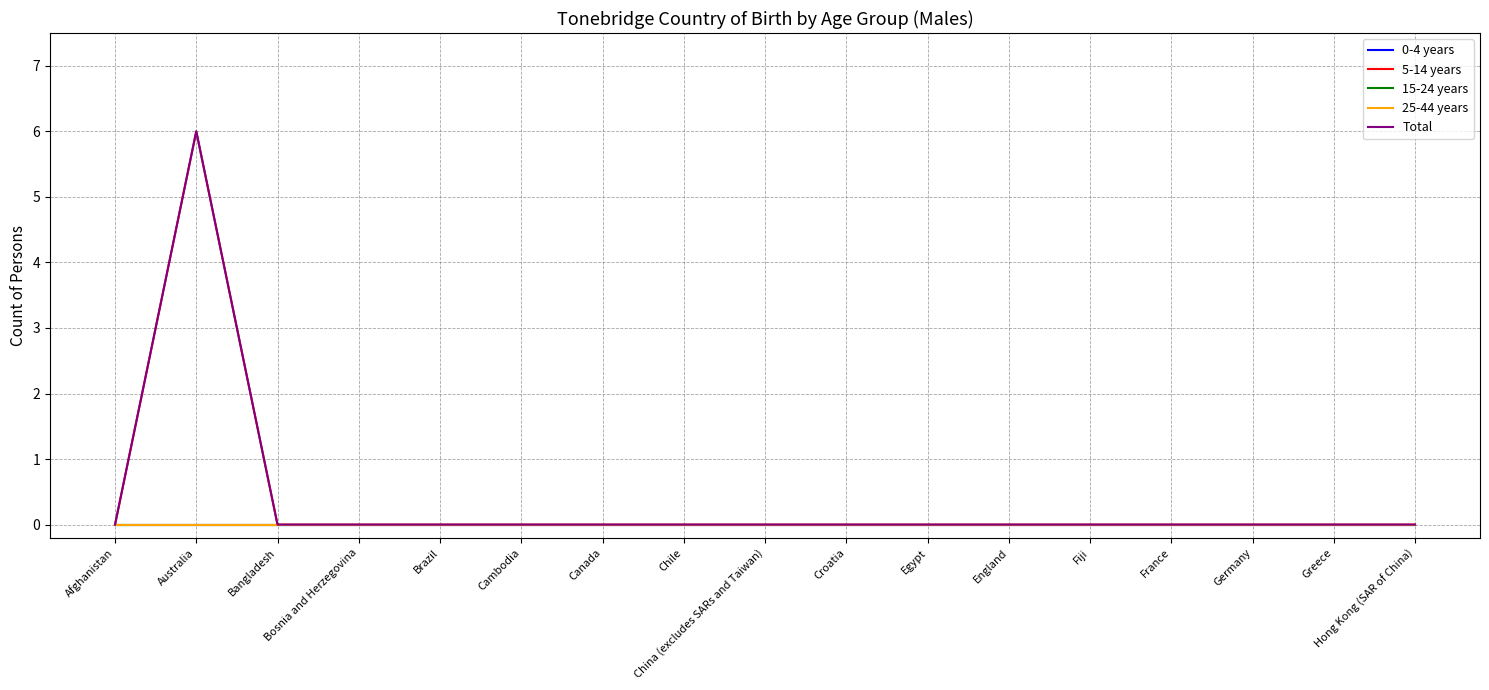

Reading right to left, extract all data points from this chart.

0-4 years: 0	0	0	0	0	0	0	0	0	0	0	0	0	0	0	0	0
5-14 years: 0	0	0	0	0	0	0	0	0	0	0	0	0	0	0	6	0
15-24 years: 0	0	0	0	0	0	0	0	0	0	0	0	0	0	0	0	0
25-44 years: 0	0	0	0	0	0	0	0	0	0	0	0	0	0	0	0	0
Total: 0	0	0	0	0	0	0	0	0	0	0	0	0	0	0	6	0